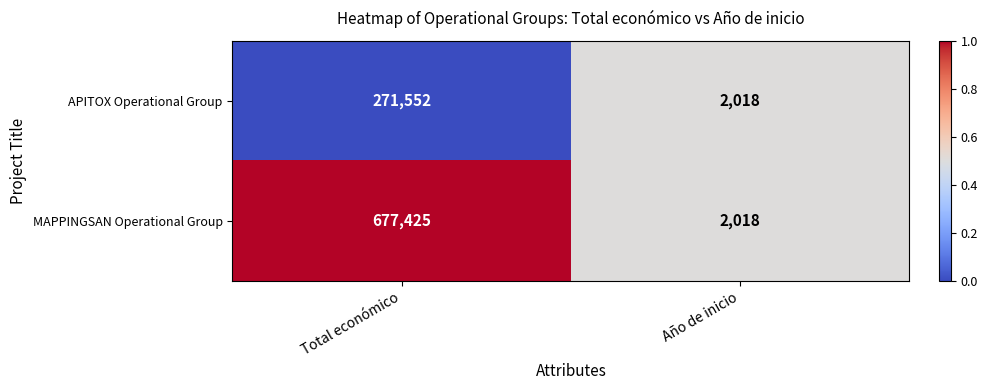

What is the total value across all series at Año de inicio?

4036